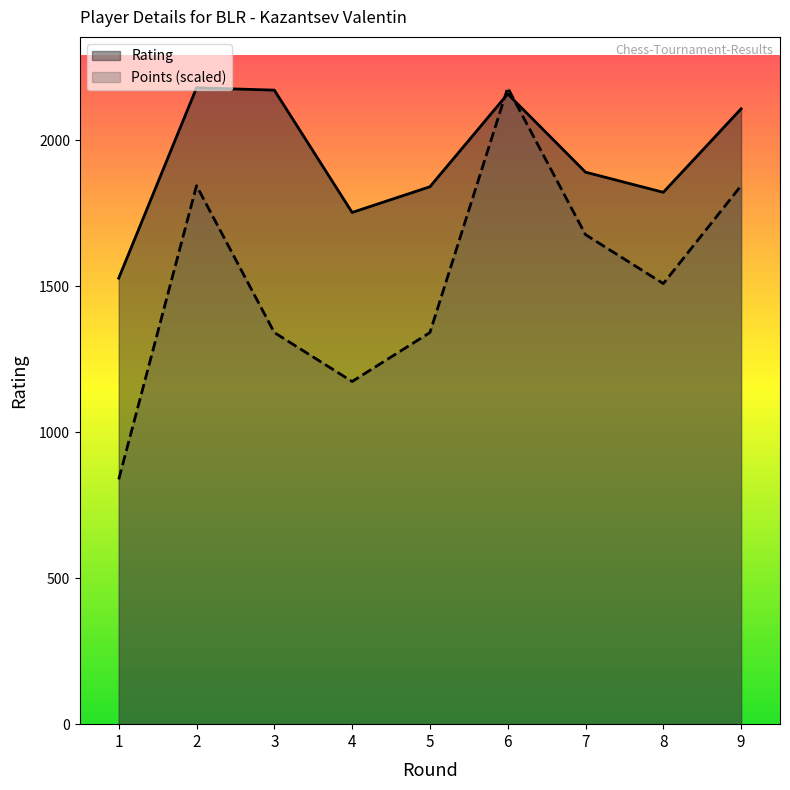

List the series in order of their overall mean, lowest first.

Points (scaled), Rating